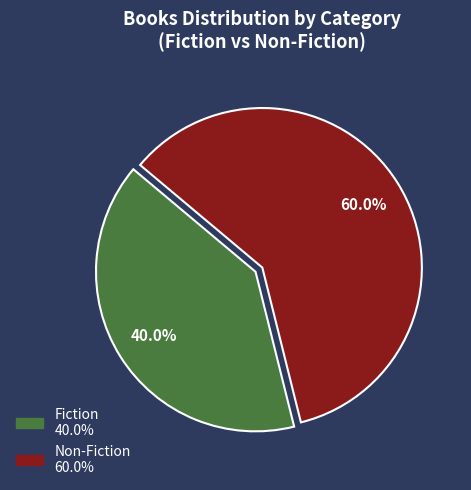

To the nearest percent, what is the difference between the Fiction and Non-Fiction slice percentages?

20%